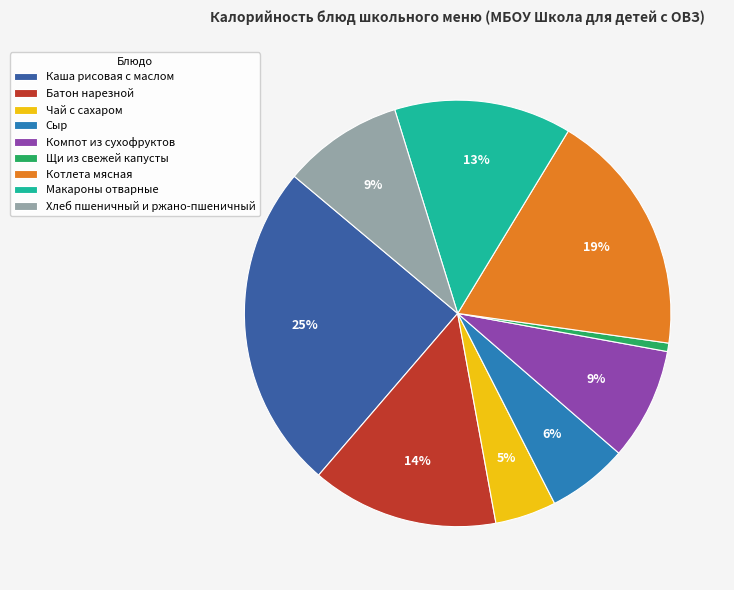

Do Щи из свежей капусты and Котлета мясная together represent more than half of the pie?

No